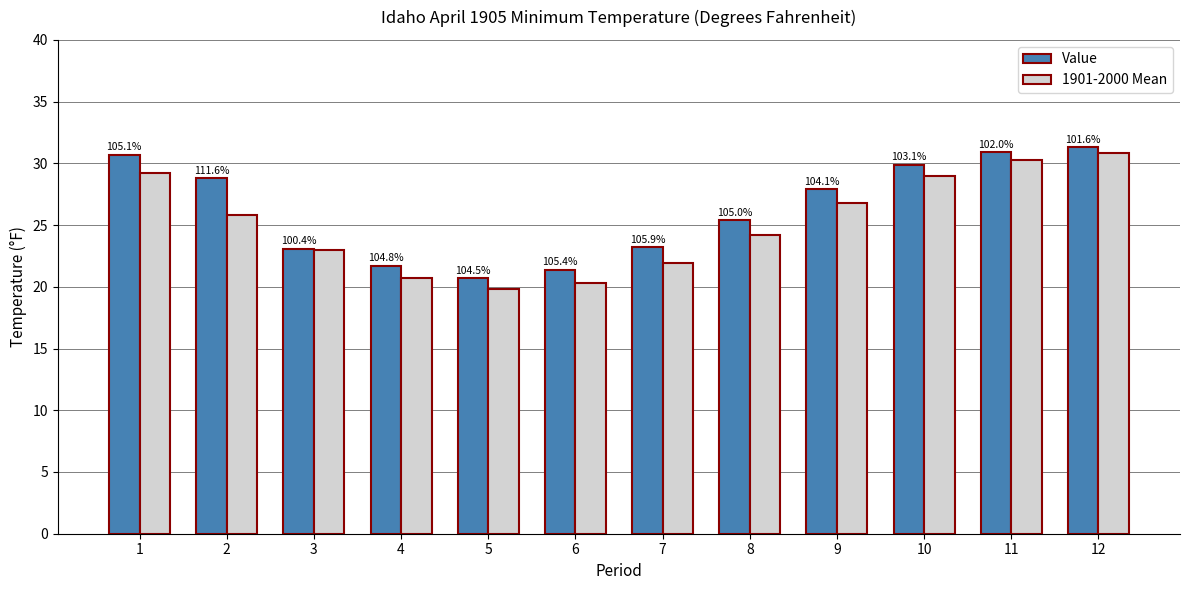

What is the difference between the maximum and minimum values in the Value series?

10.6